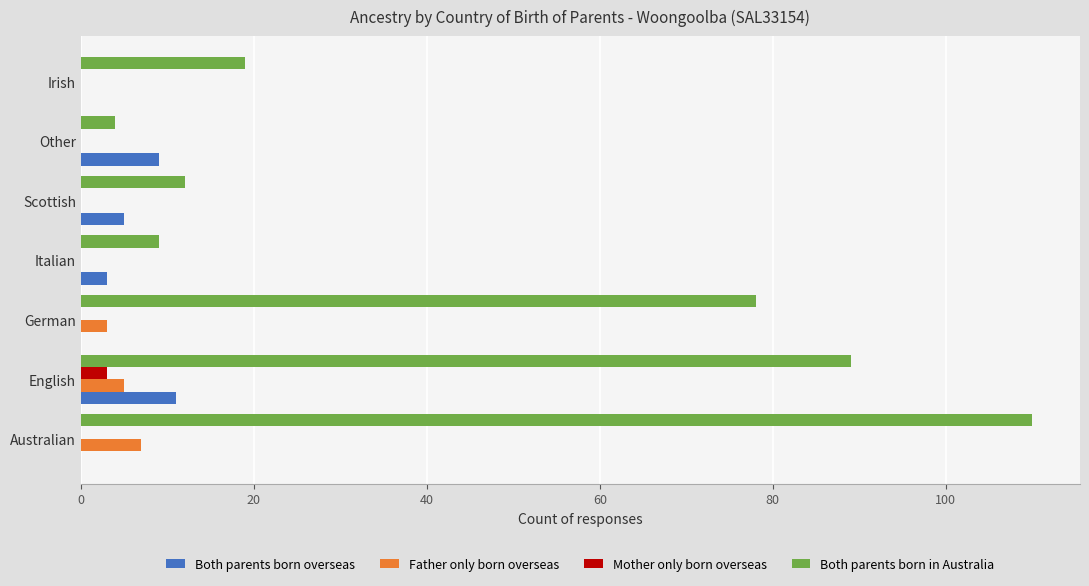

Count the Both parents born overseas values in the range 0 to 9.

6